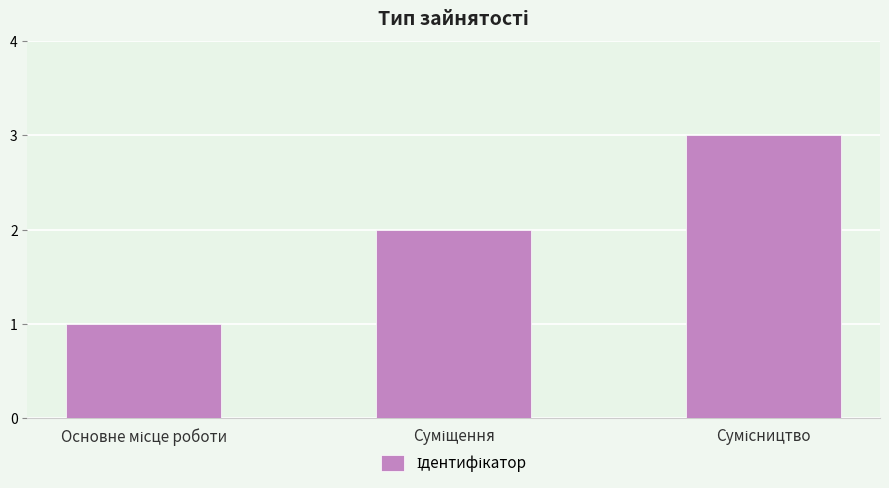

What is the sum of all values?

6